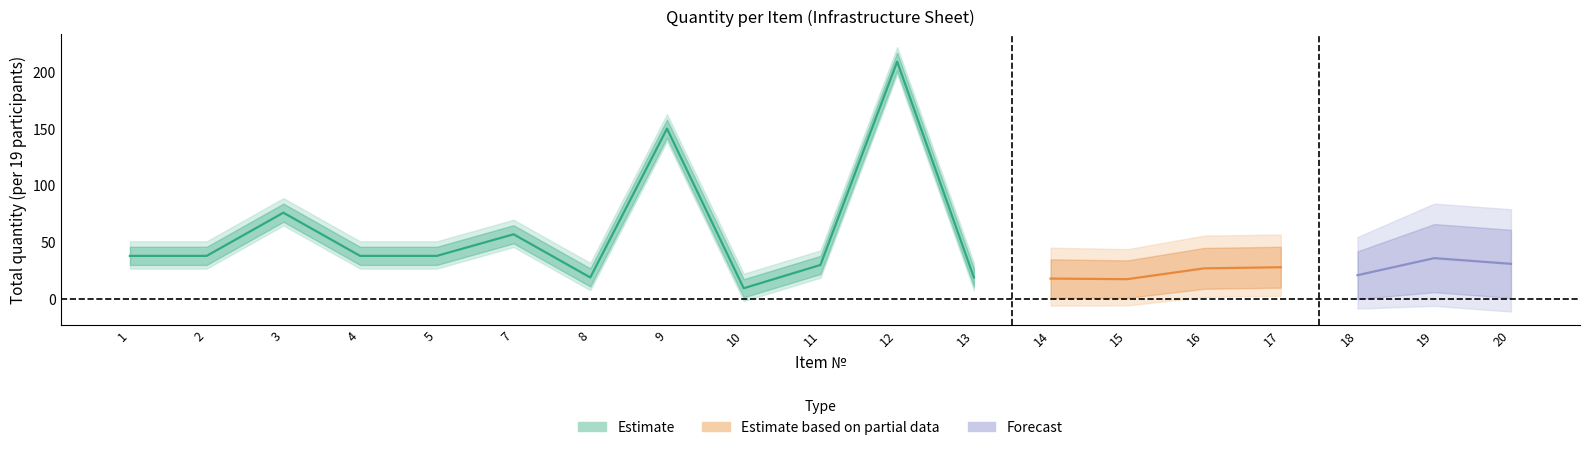

True or false: Estimate based on partial data and Estimate intersect in this chart.

False